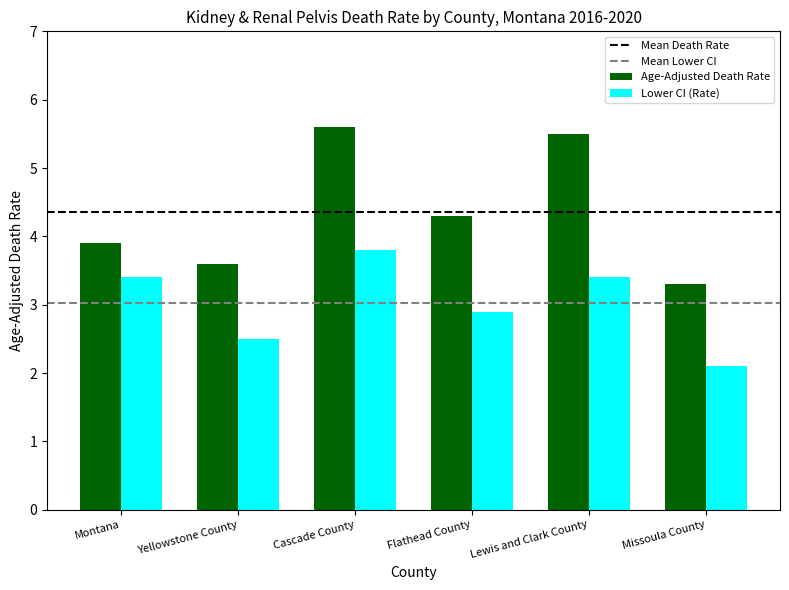

What is the lowest value of the Age-Adjusted Death Rate series?

3.3